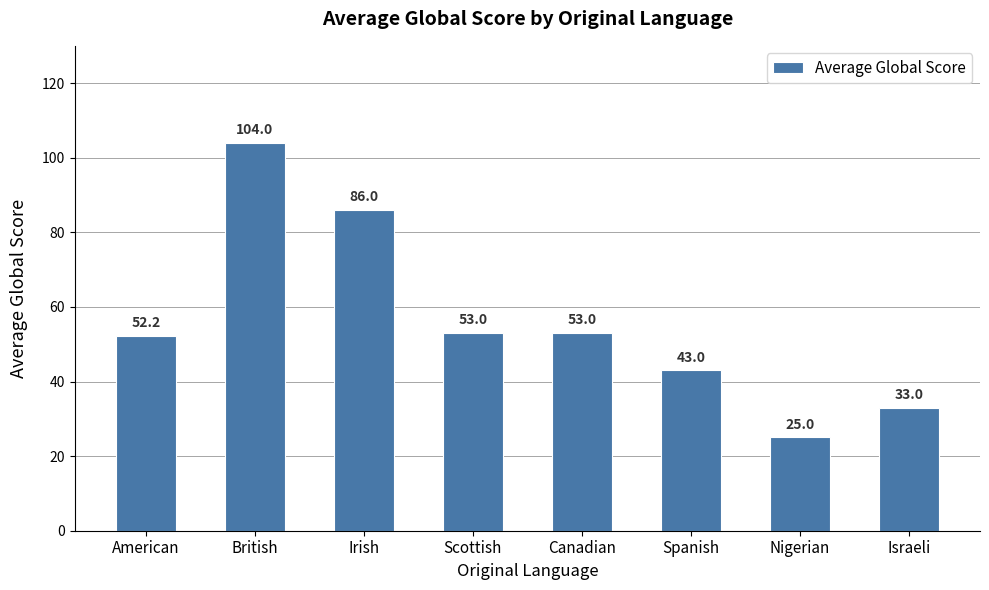

At which label does the data first exceed 53?

British